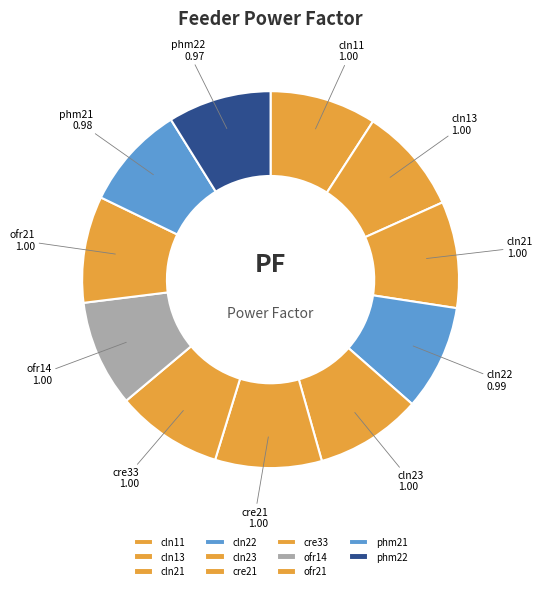

Is it true that ofr21 is 1% of the pie?

False